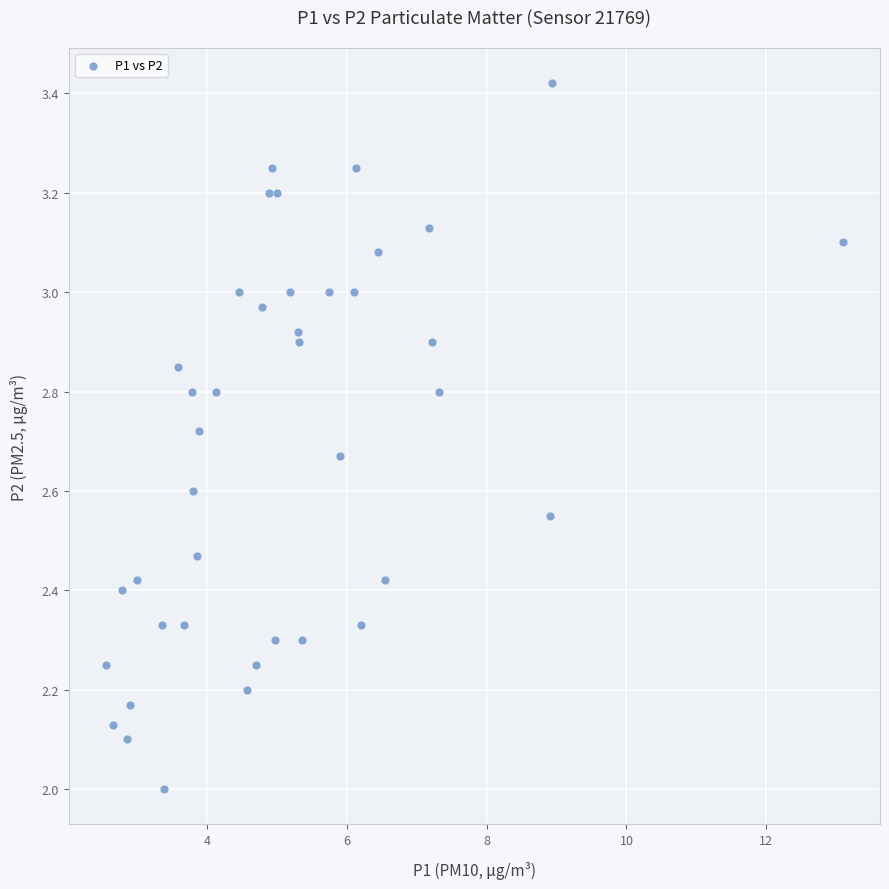

What is the range of Y values (max minus min)?

1.4